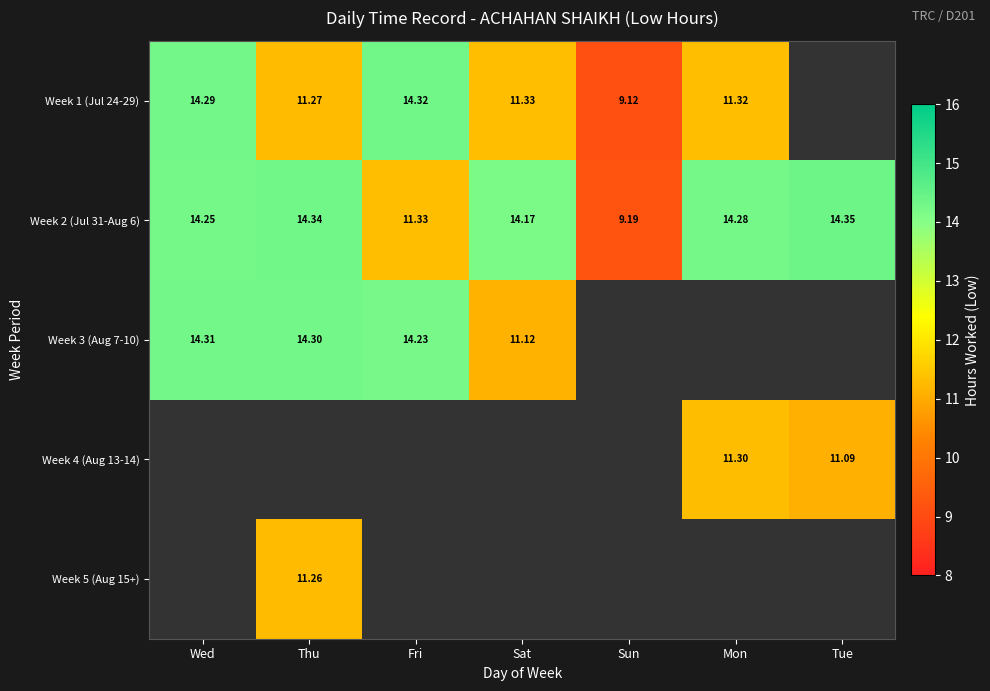

How many data points in Week 1 (Jul 24-29) are above 11?

5